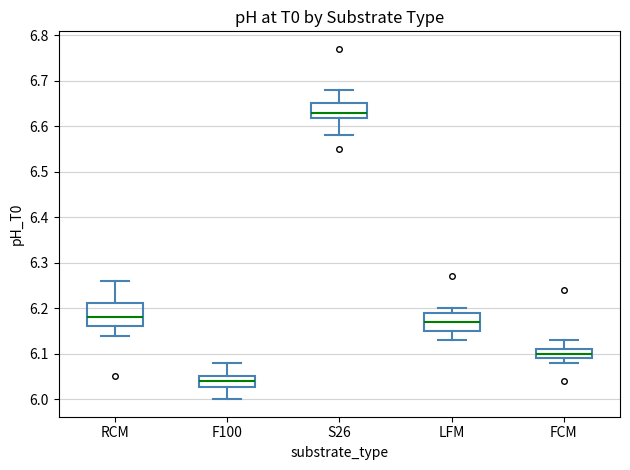

Reading left to right, read every box against the y-axis: the position of its median line, the range the box covers, and the ends of its whiskers. The values are not printed on the chart, so give them approximately, as read against the axis.

RCM: median 6.18, box 6.16 to 6.21, whiskers 6.14 to 6.26
F100: median 6.04, box 6.03 to 6.05, whiskers 6.00 to 6.08
S26: median 6.63, box 6.62 to 6.65, whiskers 6.58 to 6.68
LFM: median 6.17, box 6.15 to 6.19, whiskers 6.13 to 6.20
FCM: median 6.10, box 6.09 to 6.11, whiskers 6.08 to 6.13